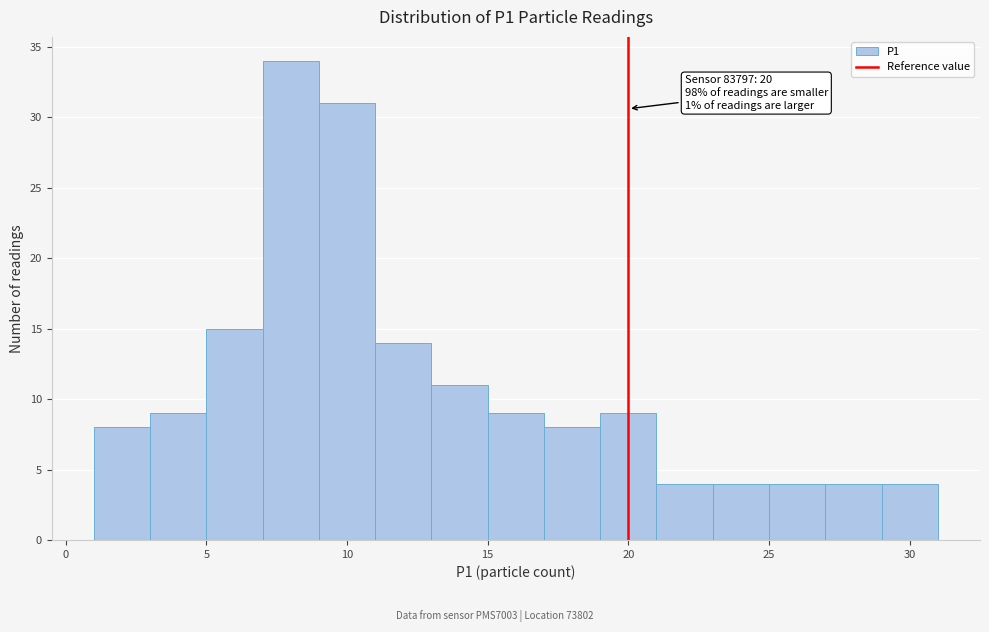

Which range on the x-axis has the tallest bar?

7 to 9